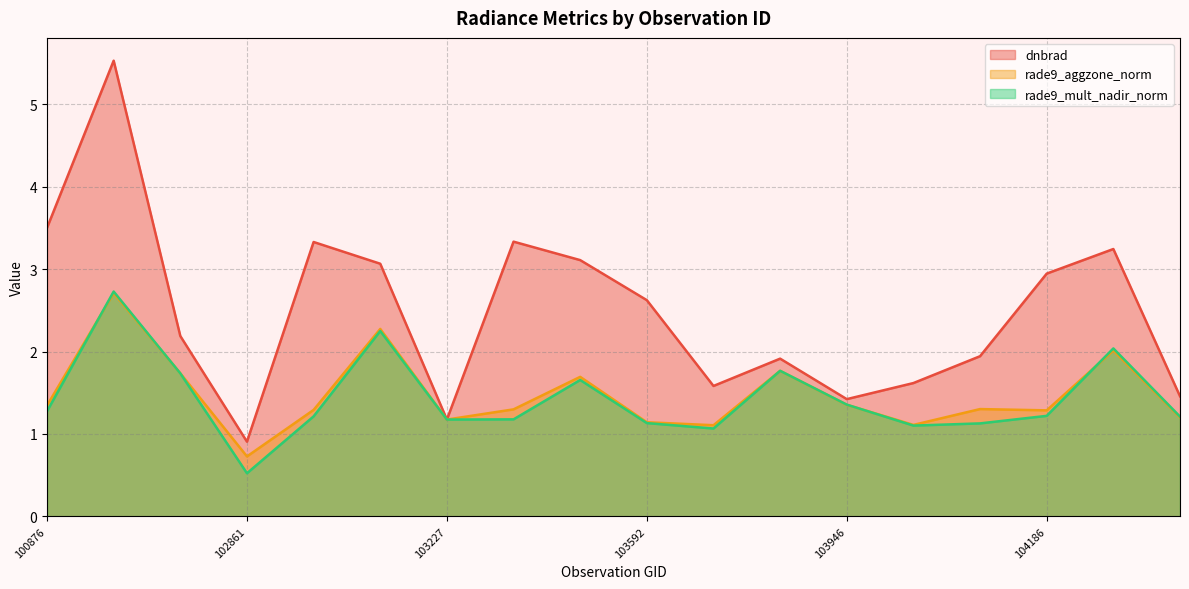

Reading right to left, list all the values displayed in this chart.

dnbrad: 104422=1.5	104304=3.2	104186=2.9	1070=1.9	104062=1.6	103946=1.4	103827=1.9	926=1.6	103592=2.6	103583=3.1	103474=3.3	103227=1.2	103109=3.1	647=3.3	102861=0.9	102741=2.2	101003=5.5	100876=3.5
rade9_aggzone_norm: 104422=1.2	104304=2.0	104186=1.3	1070=1.3	104062=1.1	103946=1.4	103827=1.8	926=1.1	103592=1.1	103583=1.7	103474=1.3	103227=1.2	103109=2.3	647=1.3	102861=0.7	102741=1.7	101003=2.7	100876=1.3
rade9_mult_nadir_norm: 104422=1.2	104304=2.0	104186=1.2	1070=1.1	104062=1.1	103946=1.4	103827=1.8	926=1.1	103592=1.1	103583=1.7	103474=1.2	103227=1.2	103109=2.2	647=1.2	102861=0.5	102741=1.7	101003=2.7	100876=1.3